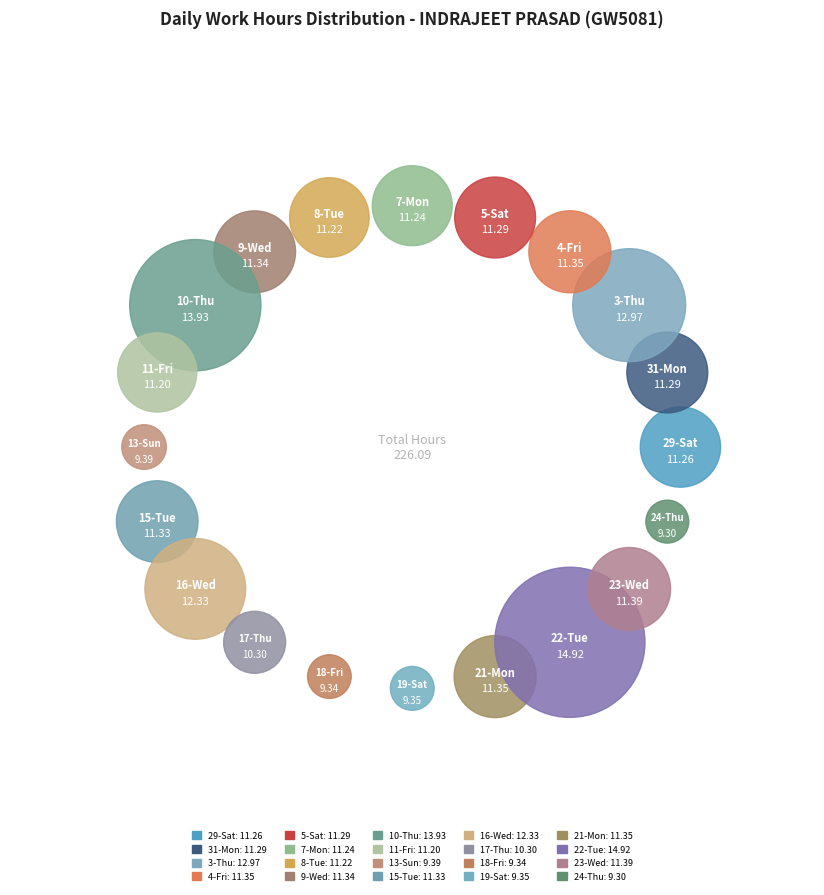

What is the largest slice in the pie chart?

22-Tue